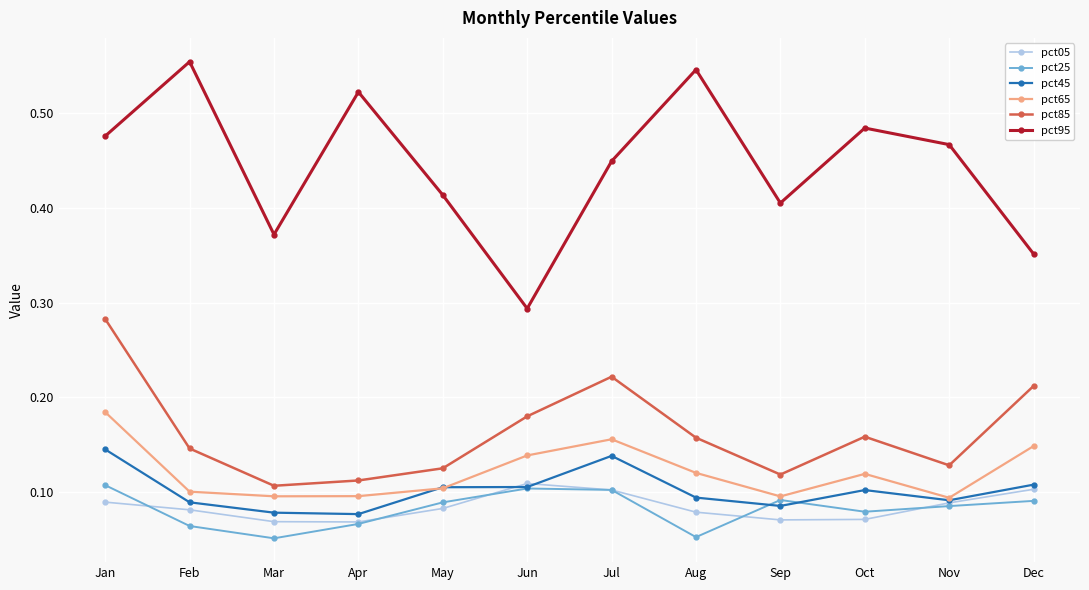

Which series has the widest spread of values?

pct95